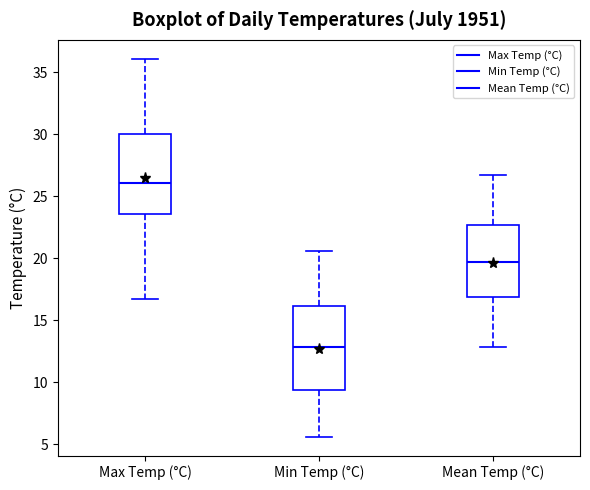

Where is the upper edge of the box for Mean Temp (°C) on the y-axis? The values are not printed on the chart, so give them approximately, as read against the axis.

22.5